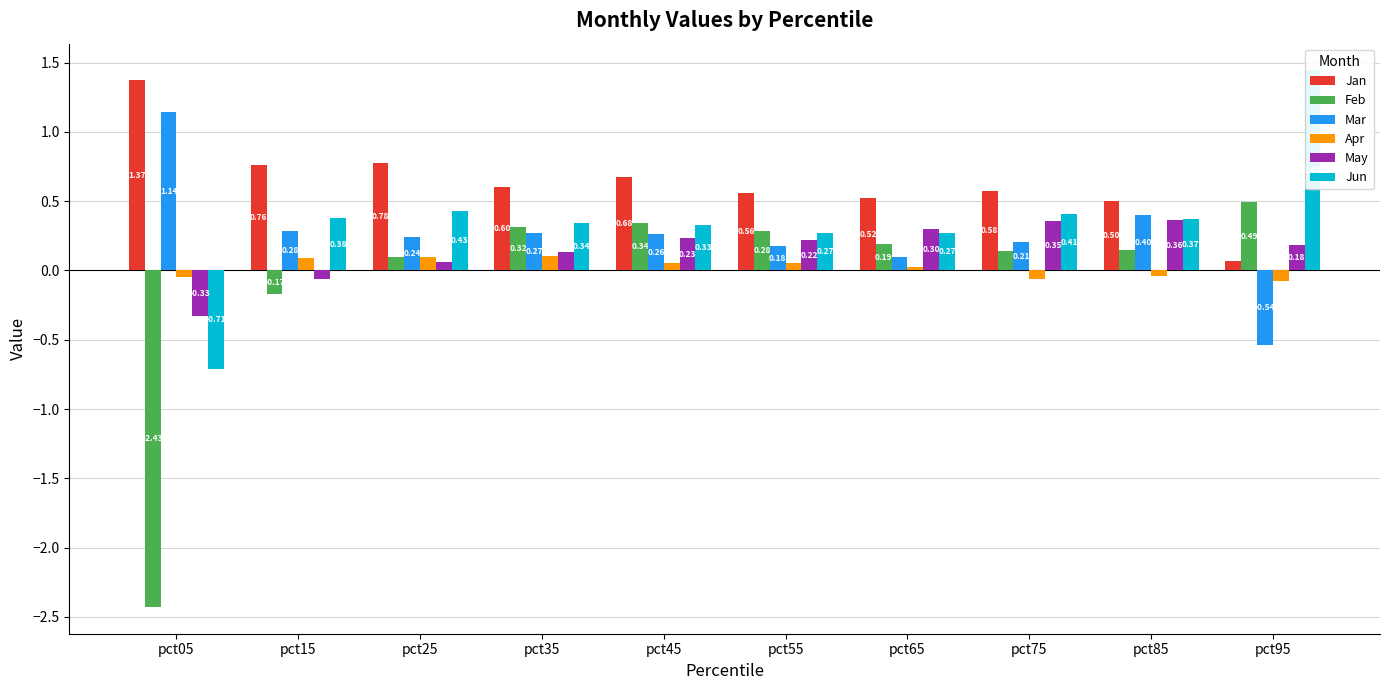

What is the sum of all May values?

1.4